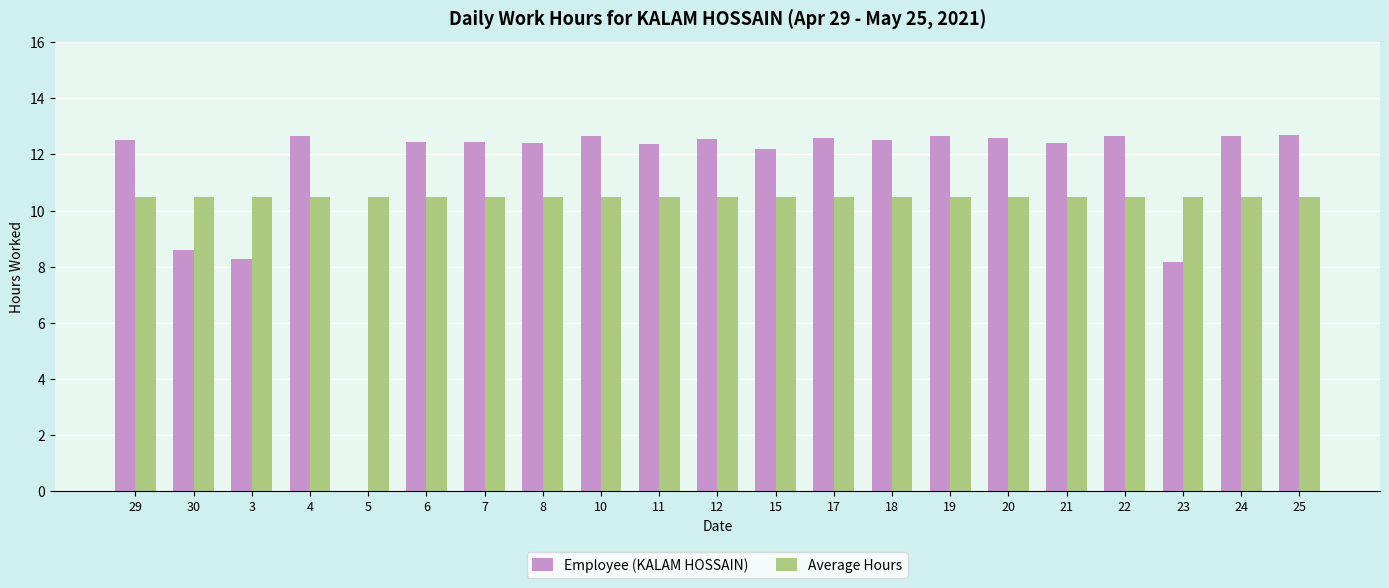

What is the sum of the Employee (KALAM HOSSAIN) values at 11 and 8?

24.8